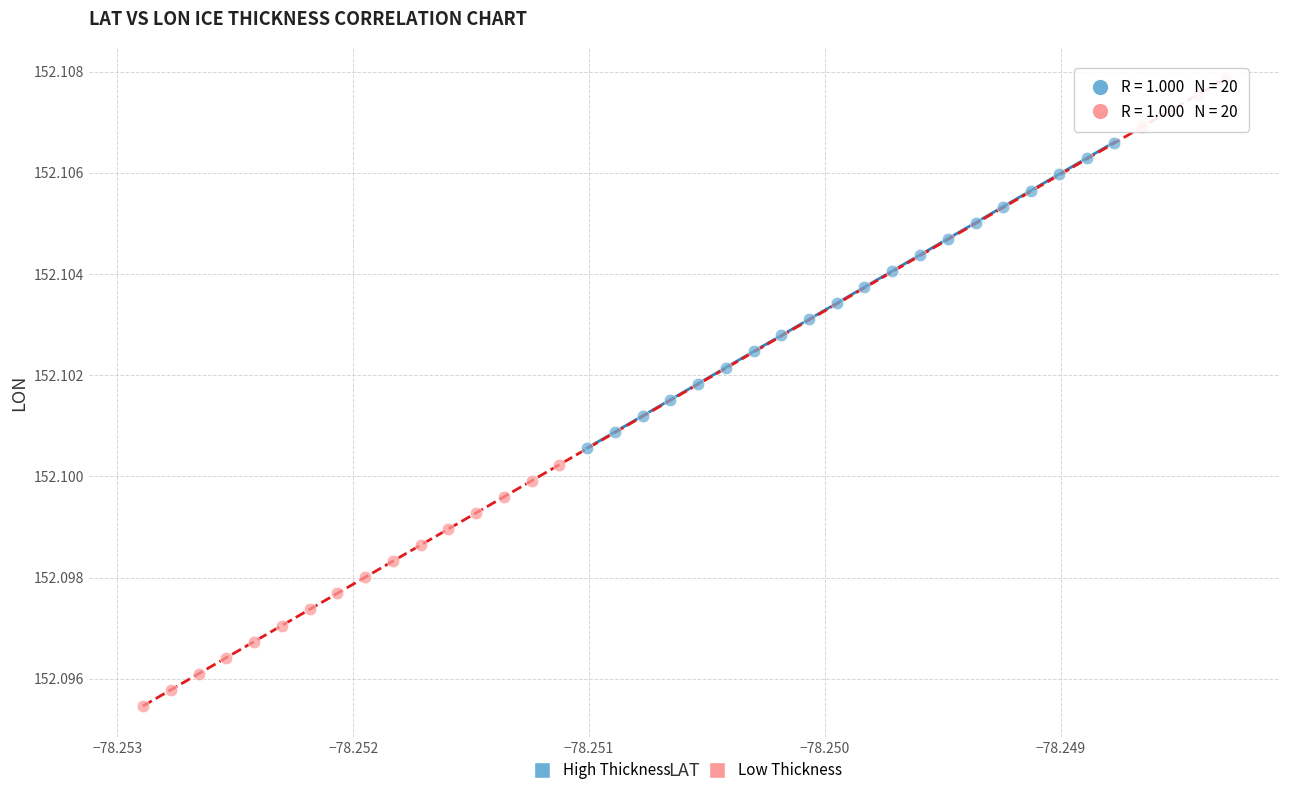

Which series contains the lowest Y value?

Low Thickness